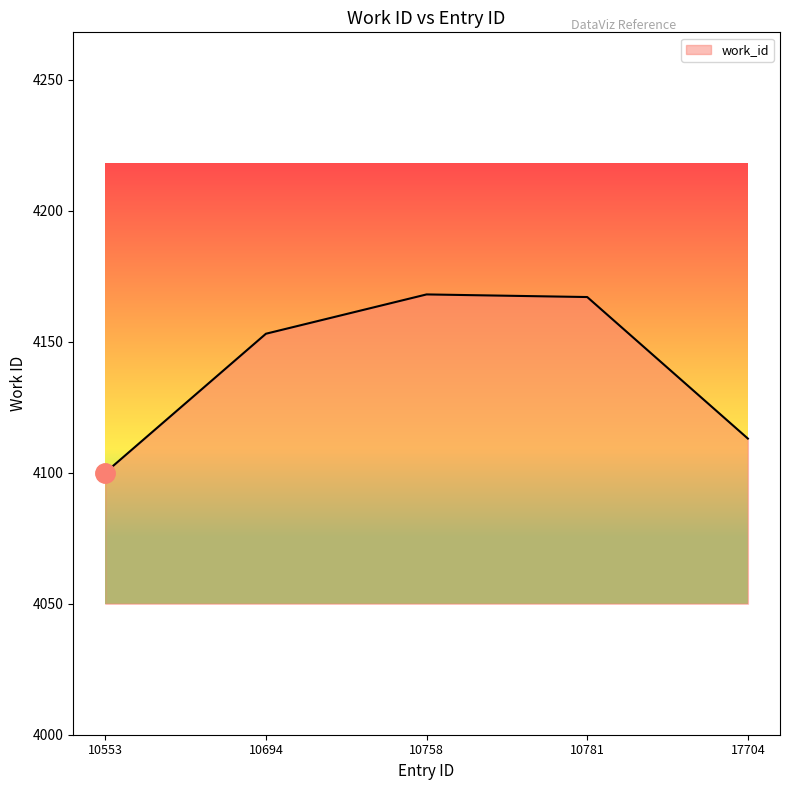

The chart shows a value of 7266 at 10781. True or false?

False